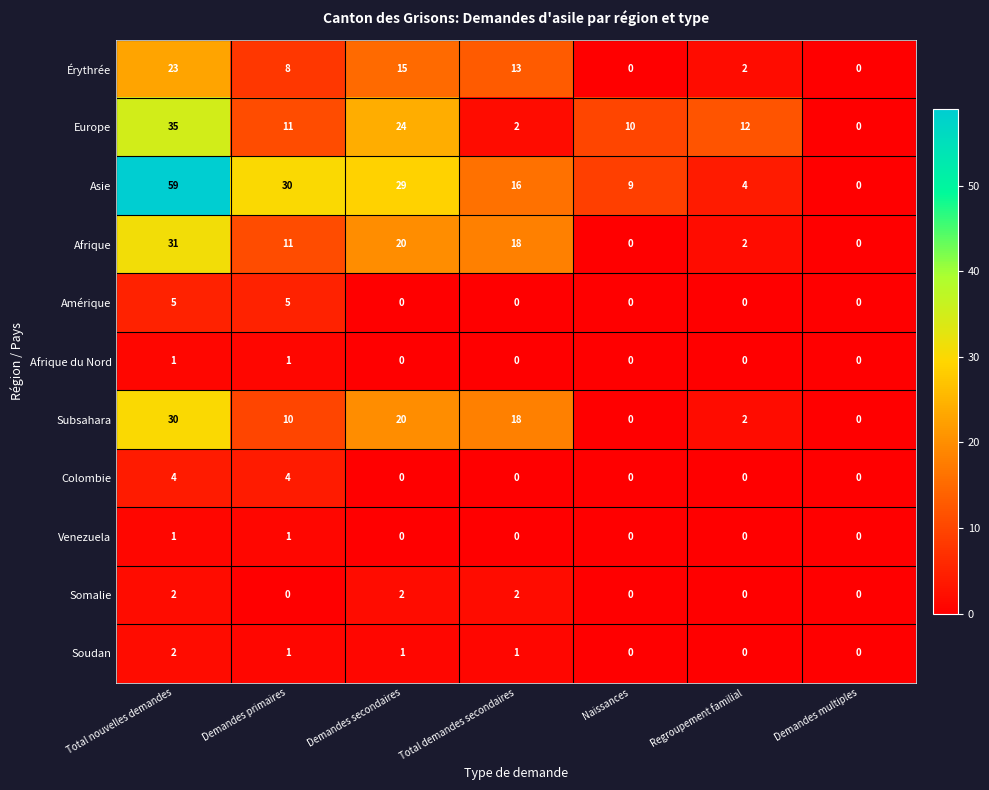

At which label does Europe first exceed 11?

Total nouvelles demandes